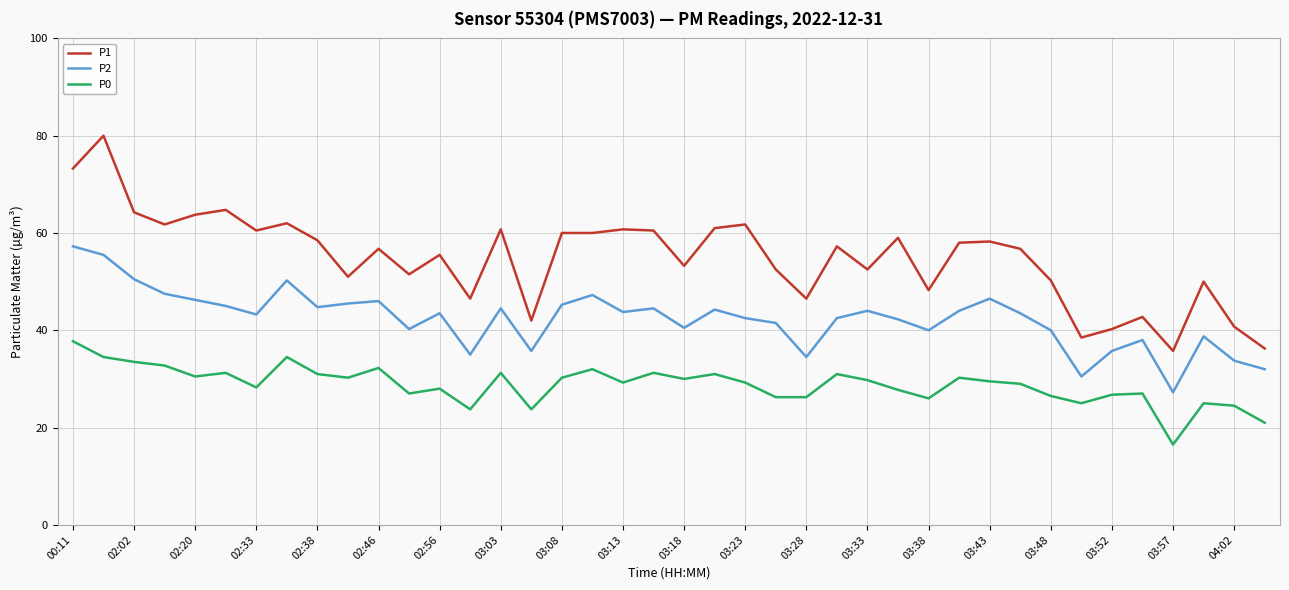

Count the number of data series in this chart.

3